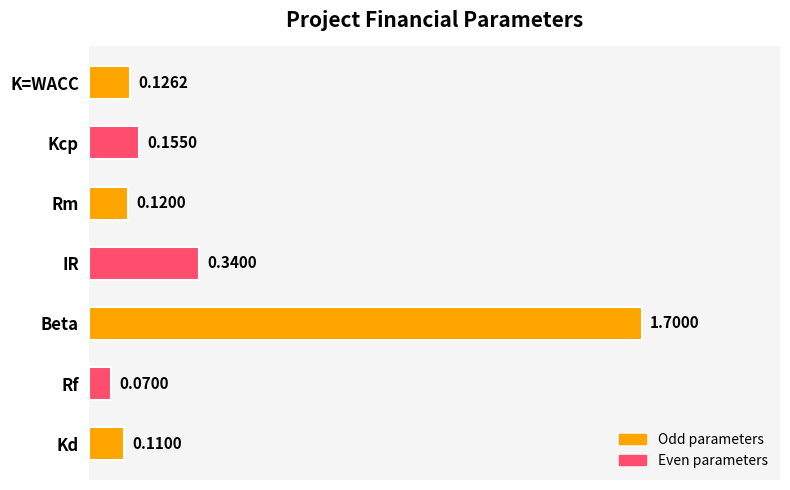

Which category has the highest value across all series?

Beta